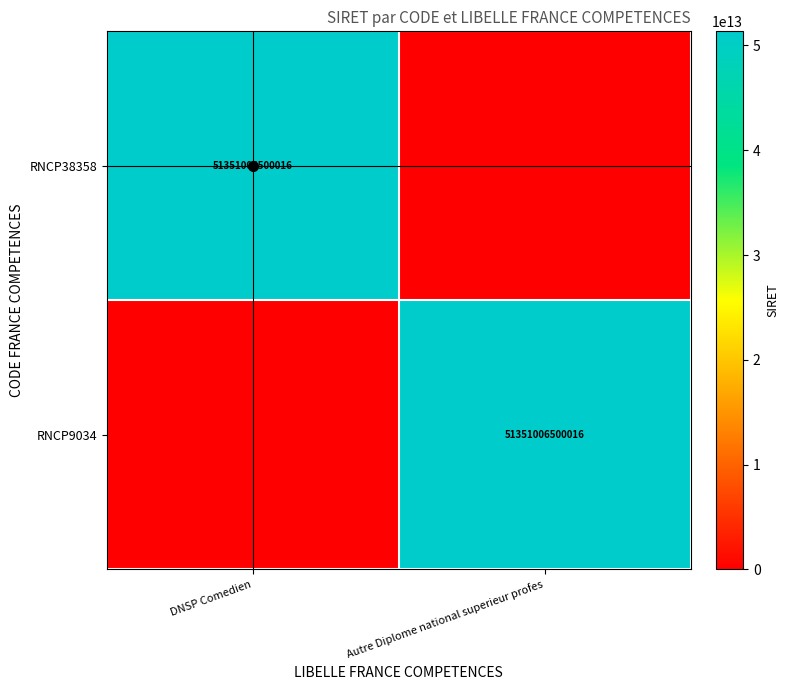

The value of RNCP9034 at Autre Diplome national superieur profes is 51351006500016. True or false?

True